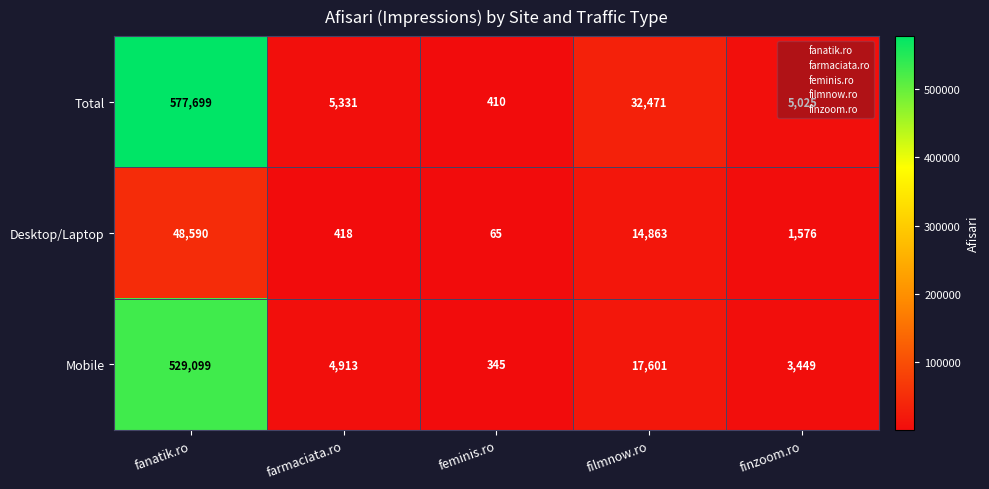

At how many categories does at least one series exceed 481442?

1